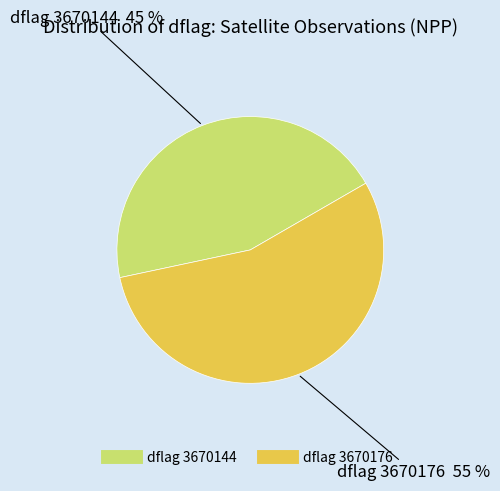

Does any single category account for the majority?

Yes